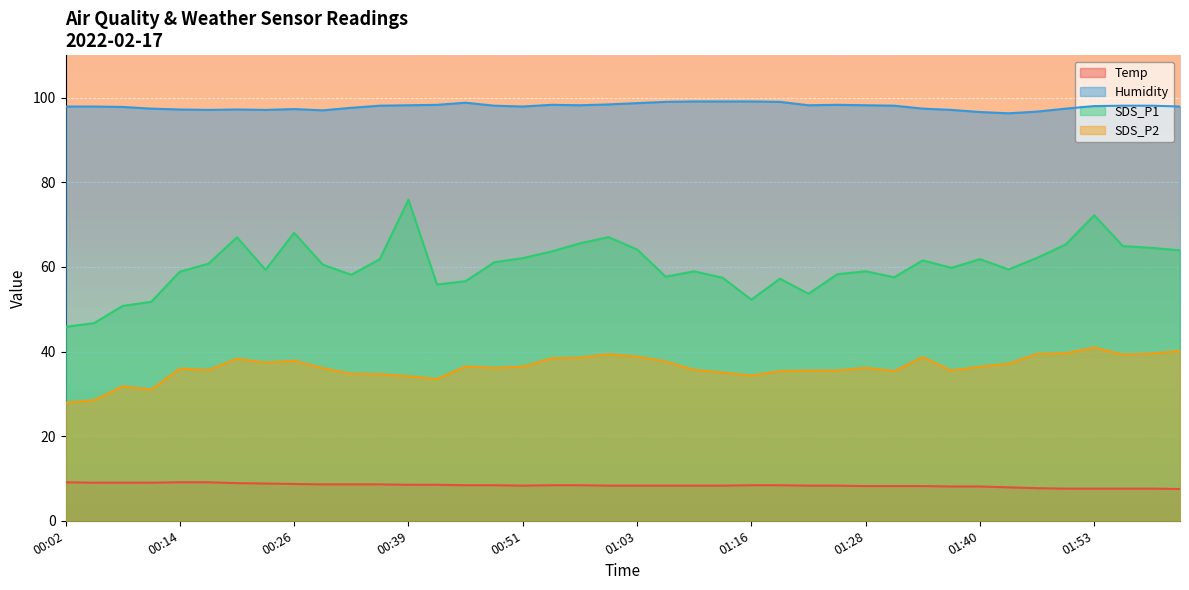

At which label is Humidity closest to 97?

00:29